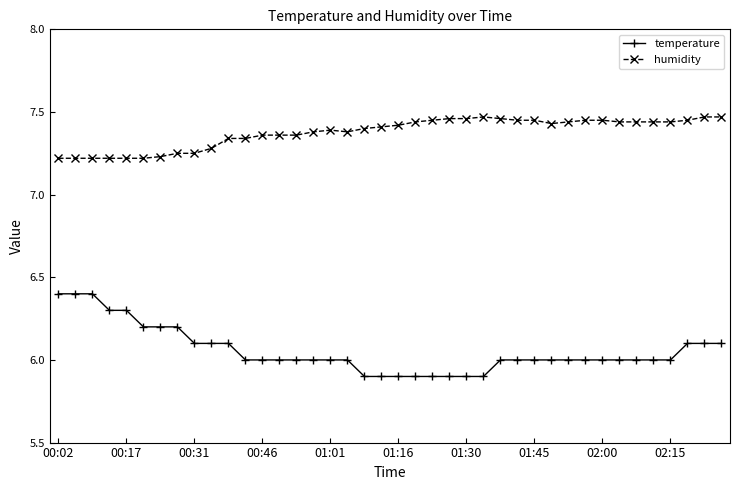

Which series has the widest spread of values?

temperature